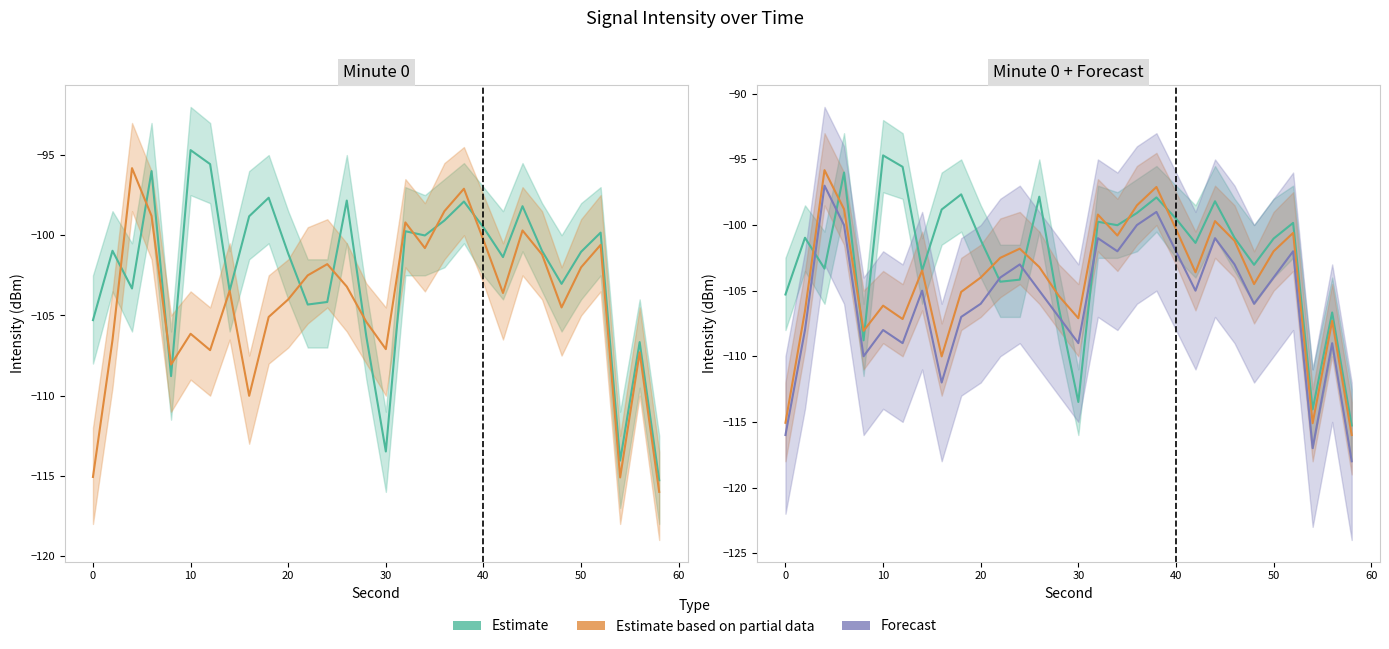

Is the value of Estimate at 19 greater than the value of Estimate based on partial data at 12?

Yes